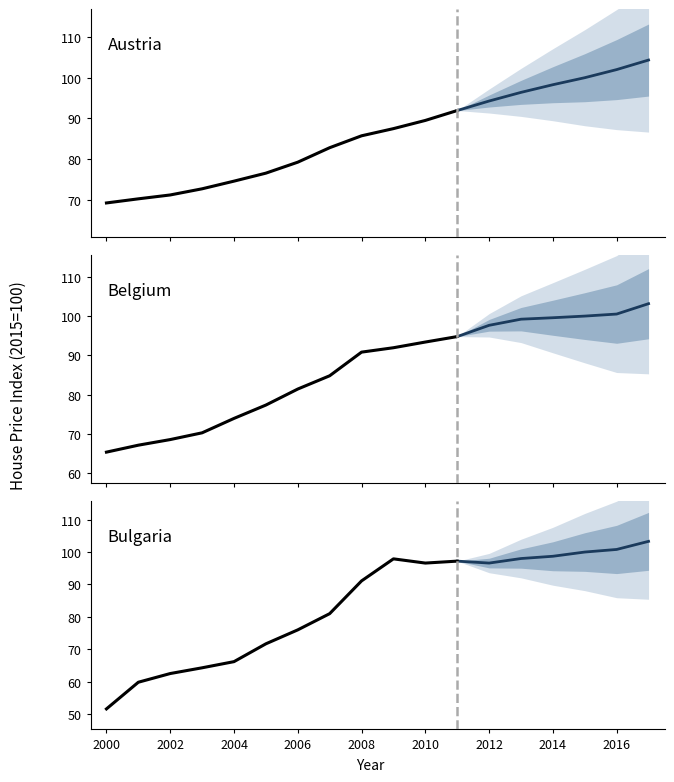

What is the difference between the Bulgaria values at 14 and 10?

2.1